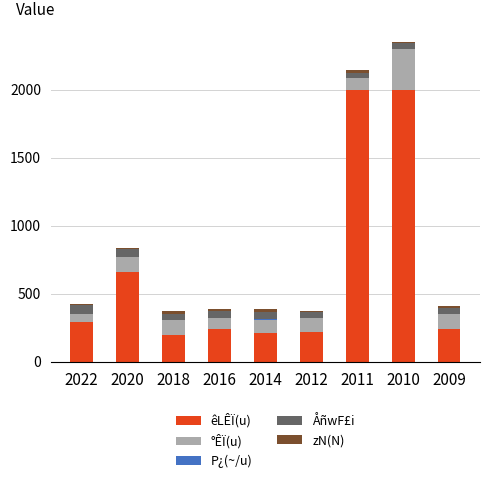

The êLÊÏ(u) series shows 298.4 at 2014. True or false?

False